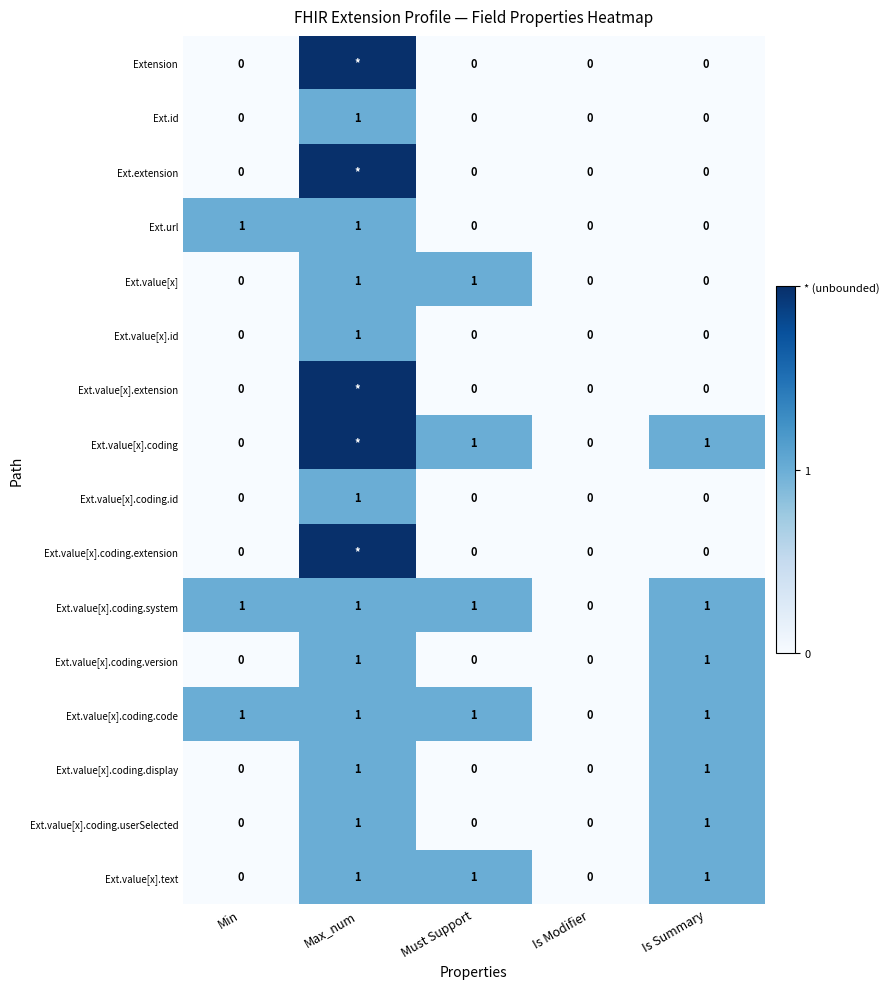

The value of Ext.value[x] at Is Summary is 0. True or false?

True